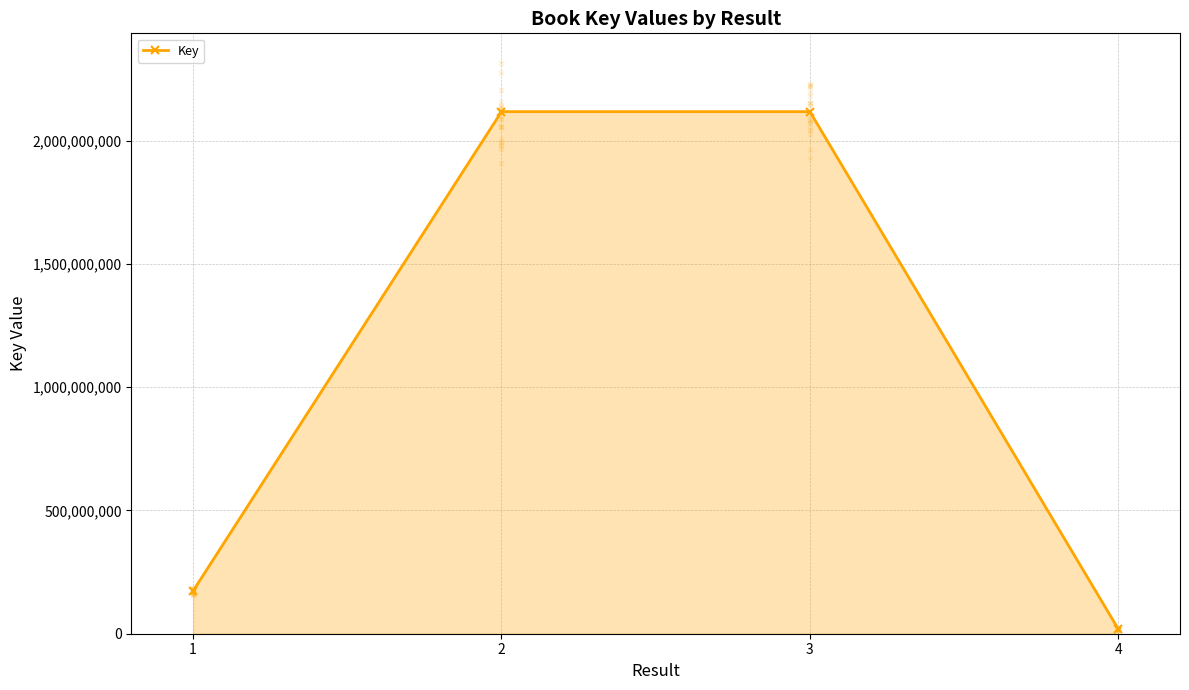

What is the change in value from 1 to 2?

+1944212088